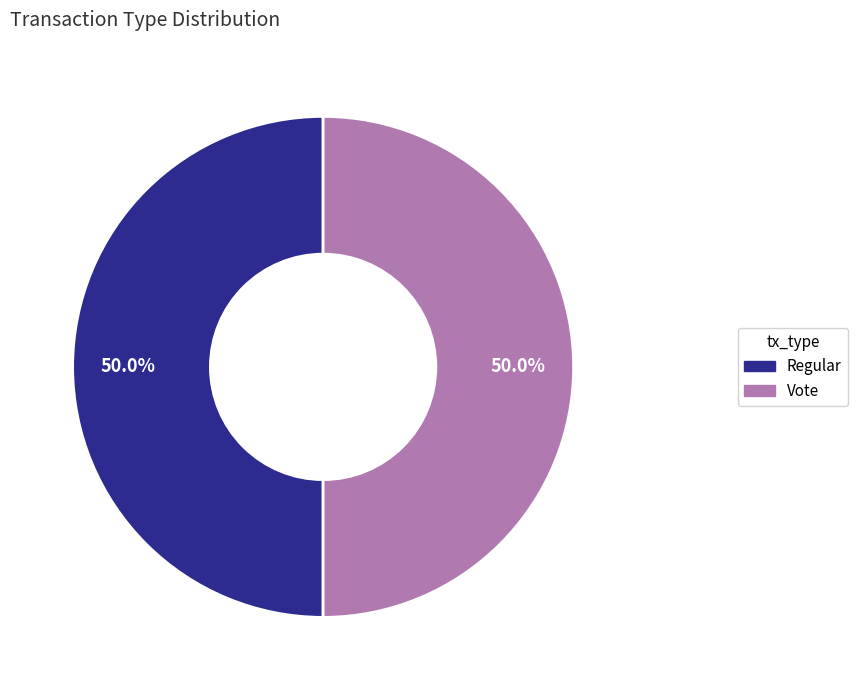

Approximately how many times larger is the value at Vote compared to Regular?

1.0